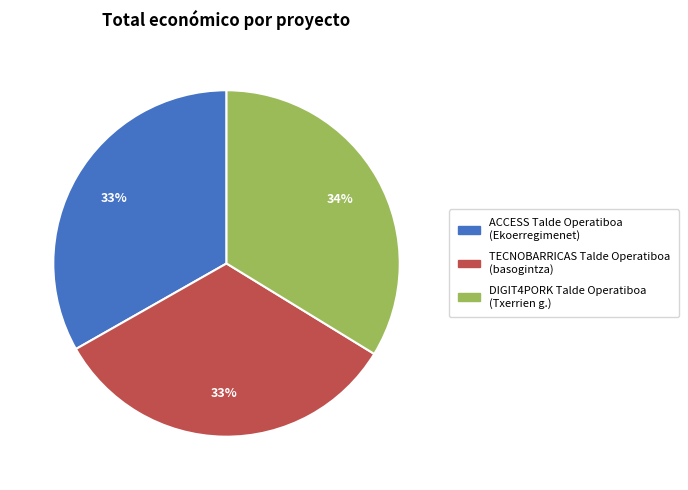

Count the number of slices in the pie.

3